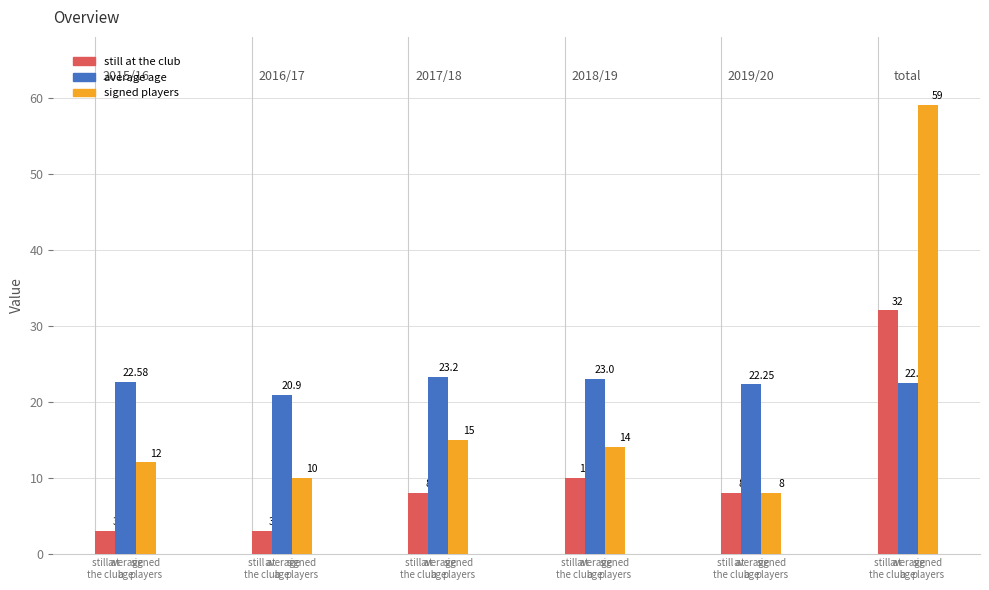

Which label corresponds to the largest value in the chart?

signed
players